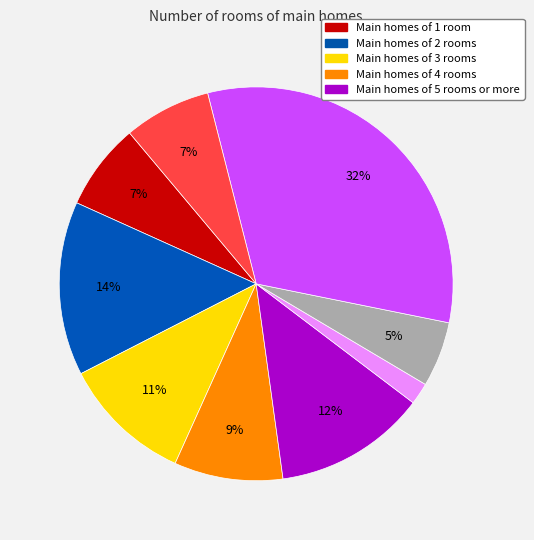

Does any single category account for the majority?

No